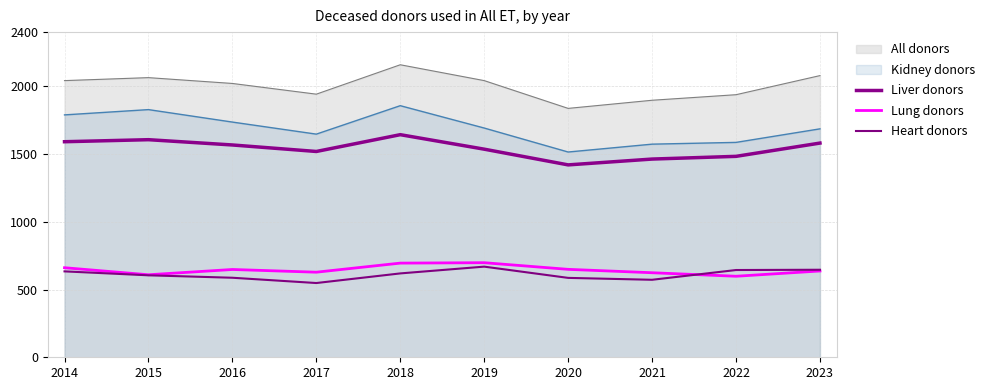

The value of Liver donors at 2020 is 1420. True or false?

True